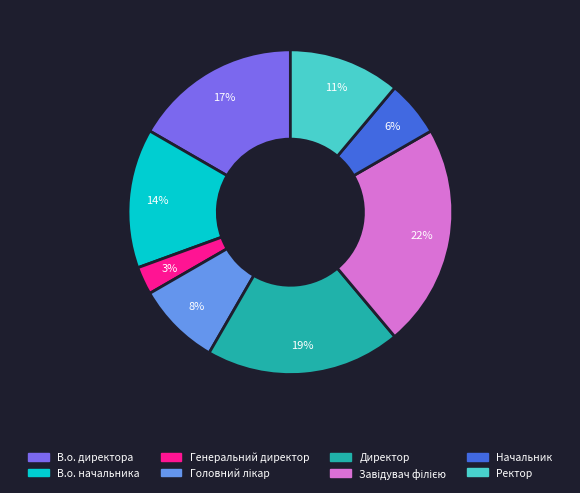

Approximately how many times larger is the value at Начальник compared to Директор?

0.3